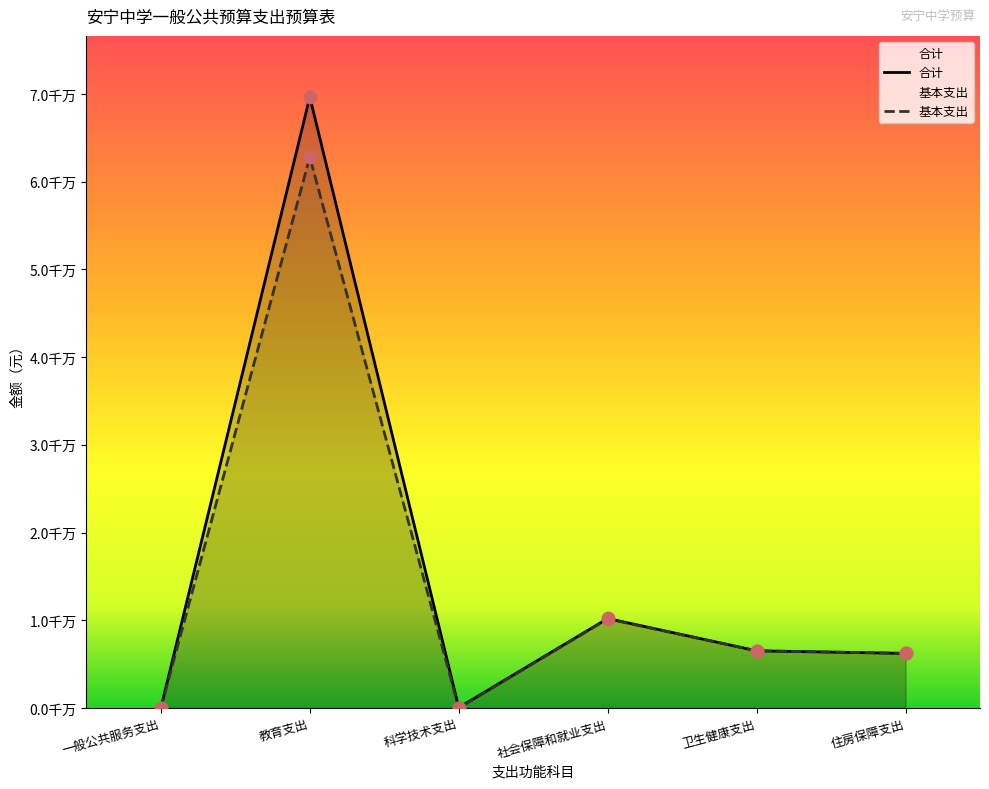

Which series reaches the minimum Y coordinate?

基本支出